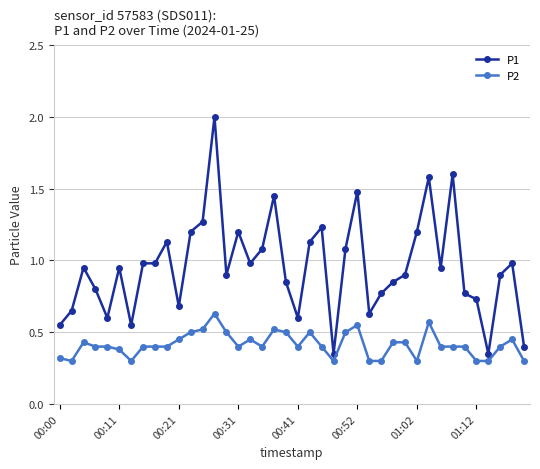

Which series has the largest range (max minus min)?

P1